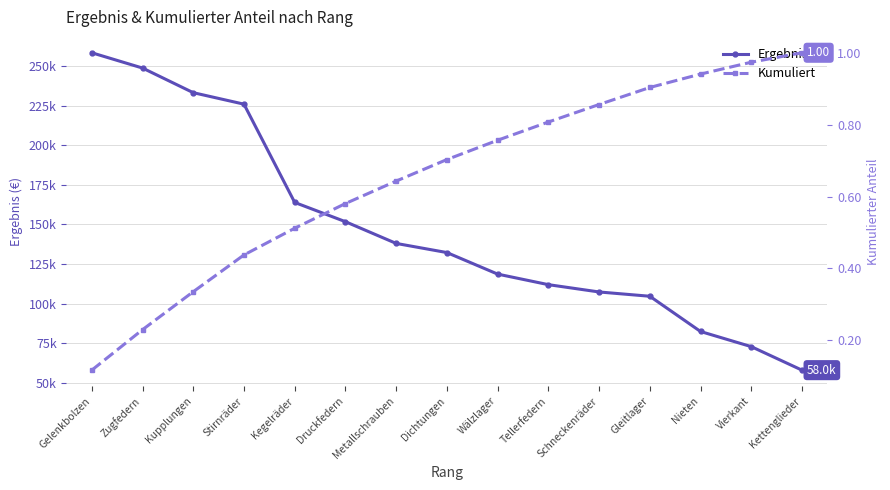

What is the spread (max minus min) of values at Kegelräder?

163885.9